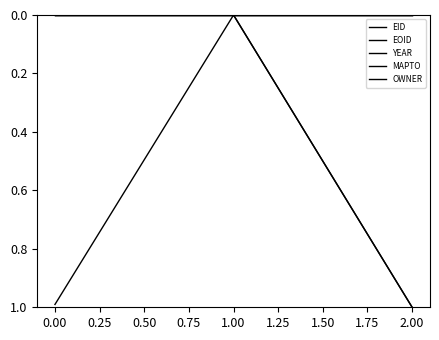

Is this an area chart (filled region under the line)?

No